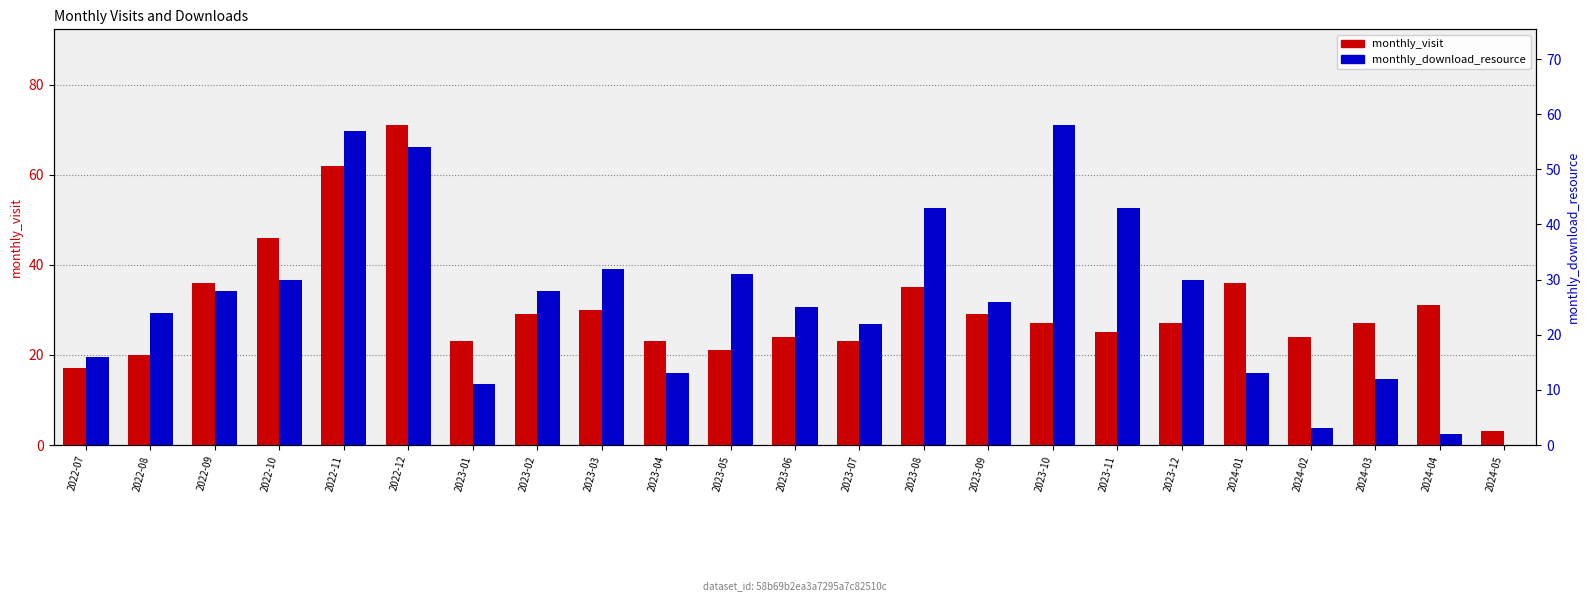

Rank the series by their maximum value, from lowest to highest.

monthly_download_resource, monthly_visit